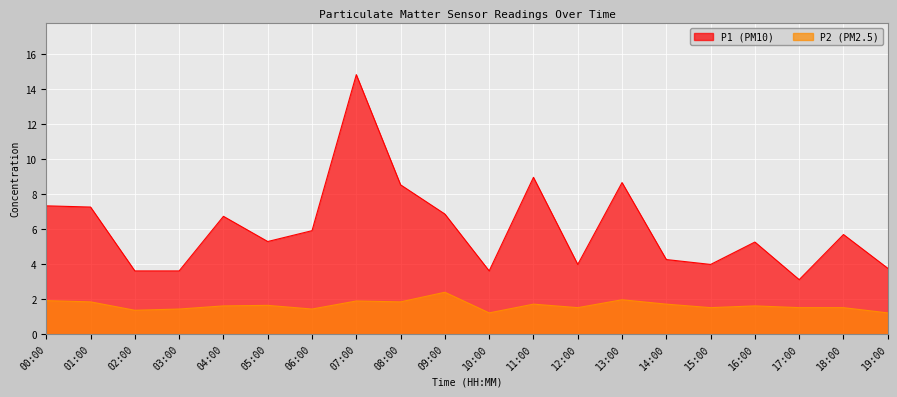

Is it true that P2 equals 0.7 at 15:00?

False